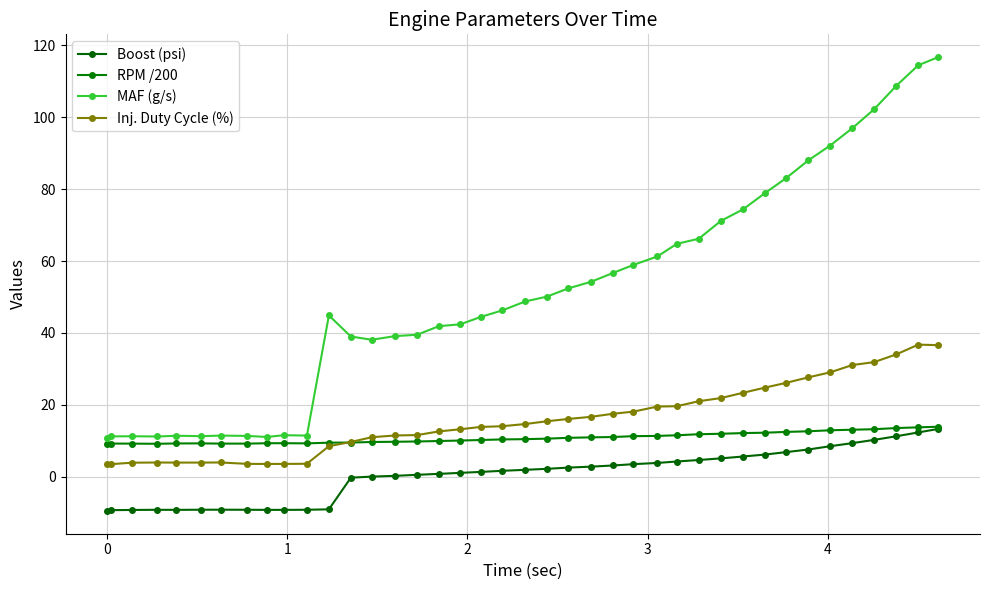

True or false: RPM /200 and Boost (psi) intersect in this chart.

False